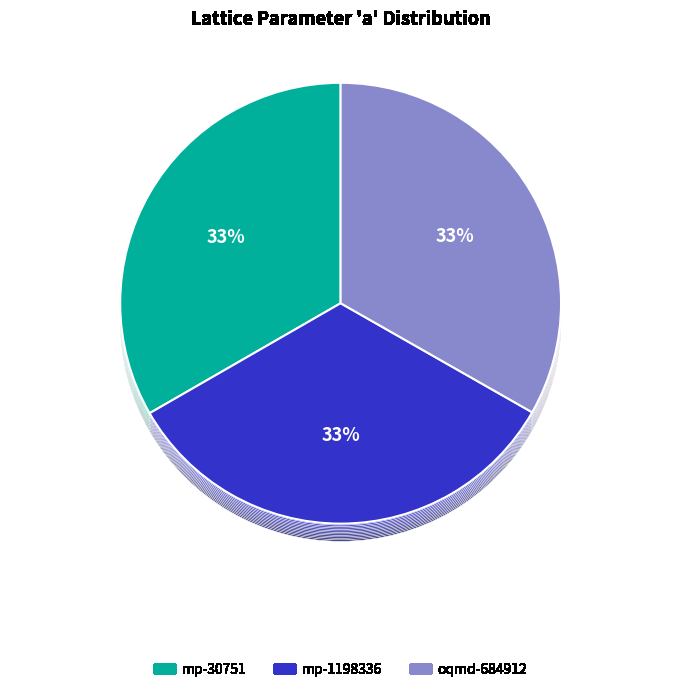

Count the number of slices in the pie.

3